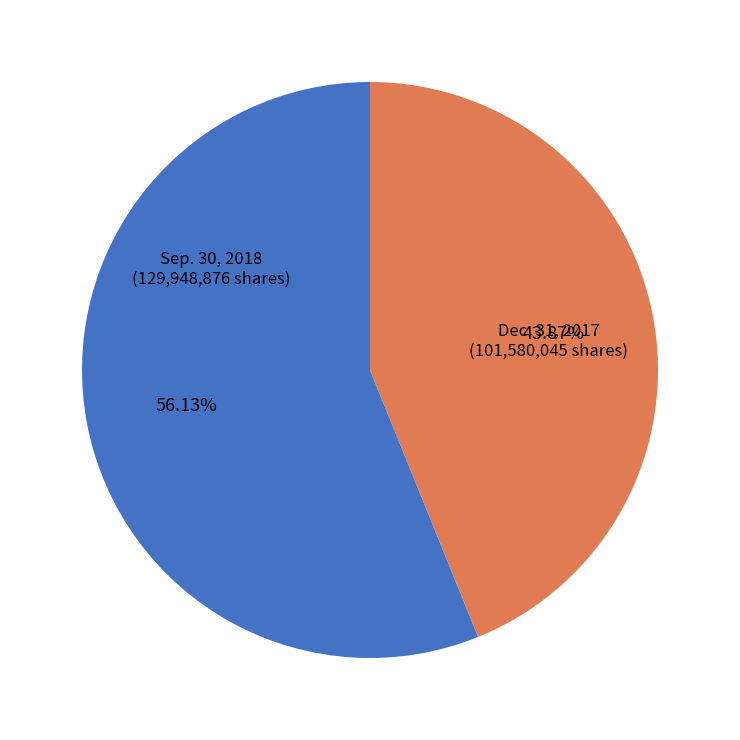

Is there a majority slice in this chart?

Yes